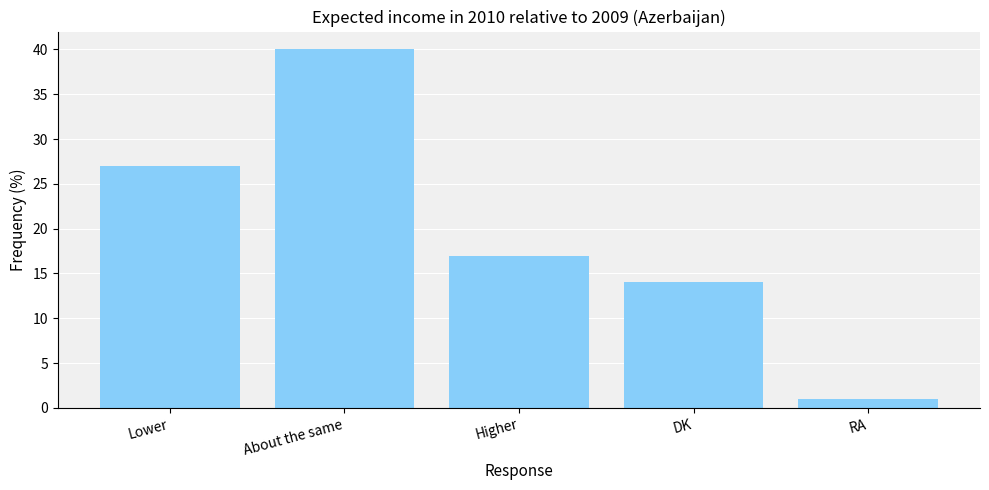

Which label corresponds to the largest value in the chart?

About the same